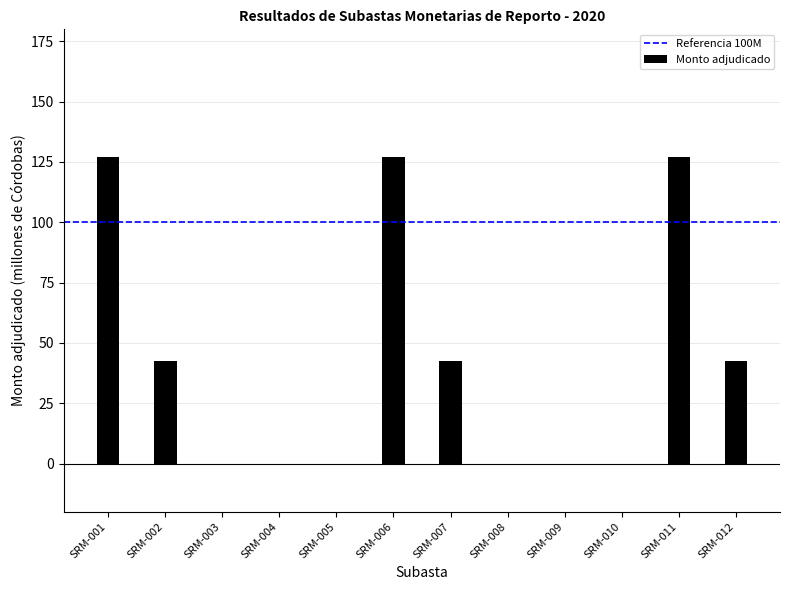

Is it true that the value at SRM-006 is 127.2?

True